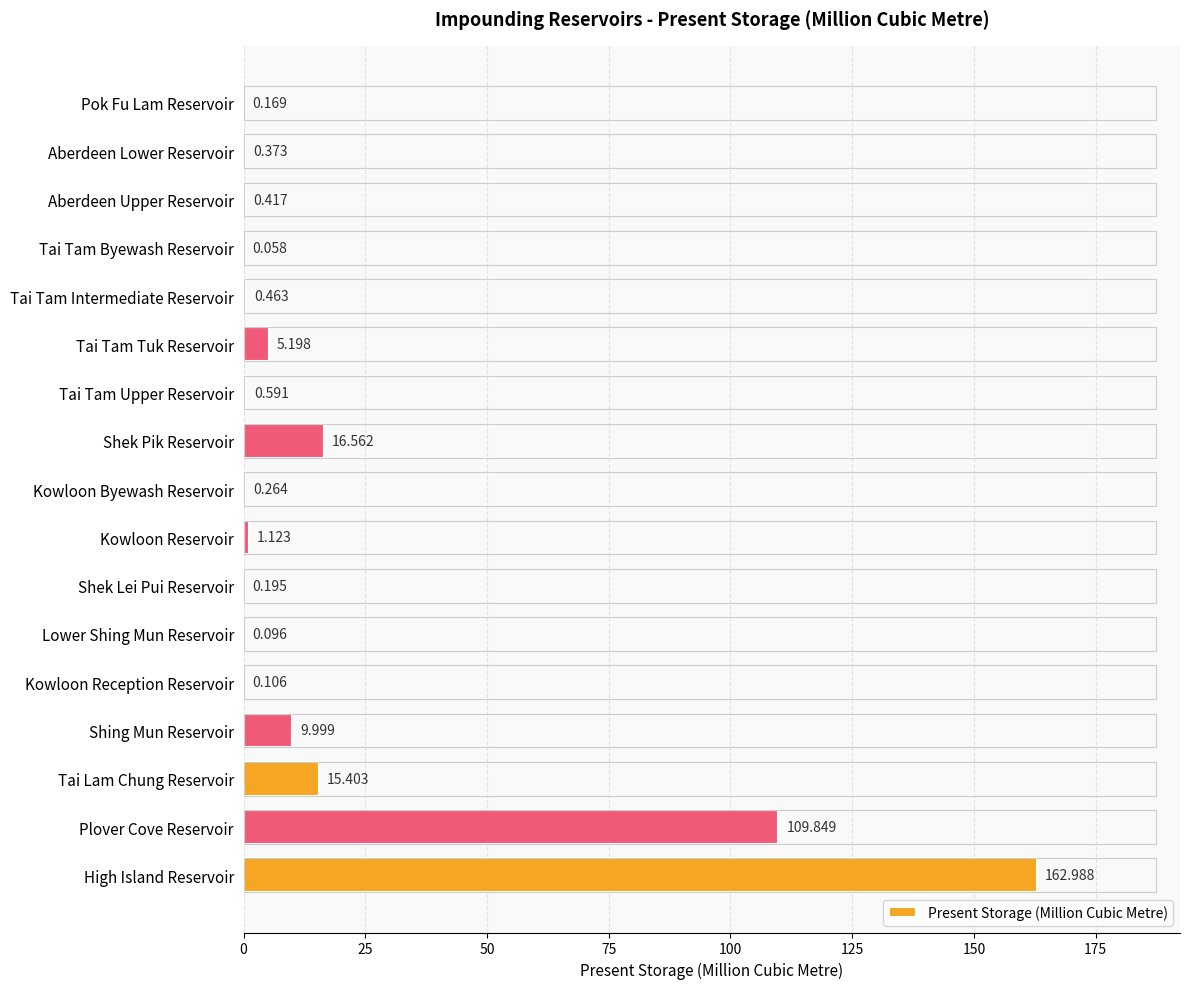

At which label is the value closest to 81?

Plover Cove Reservoir